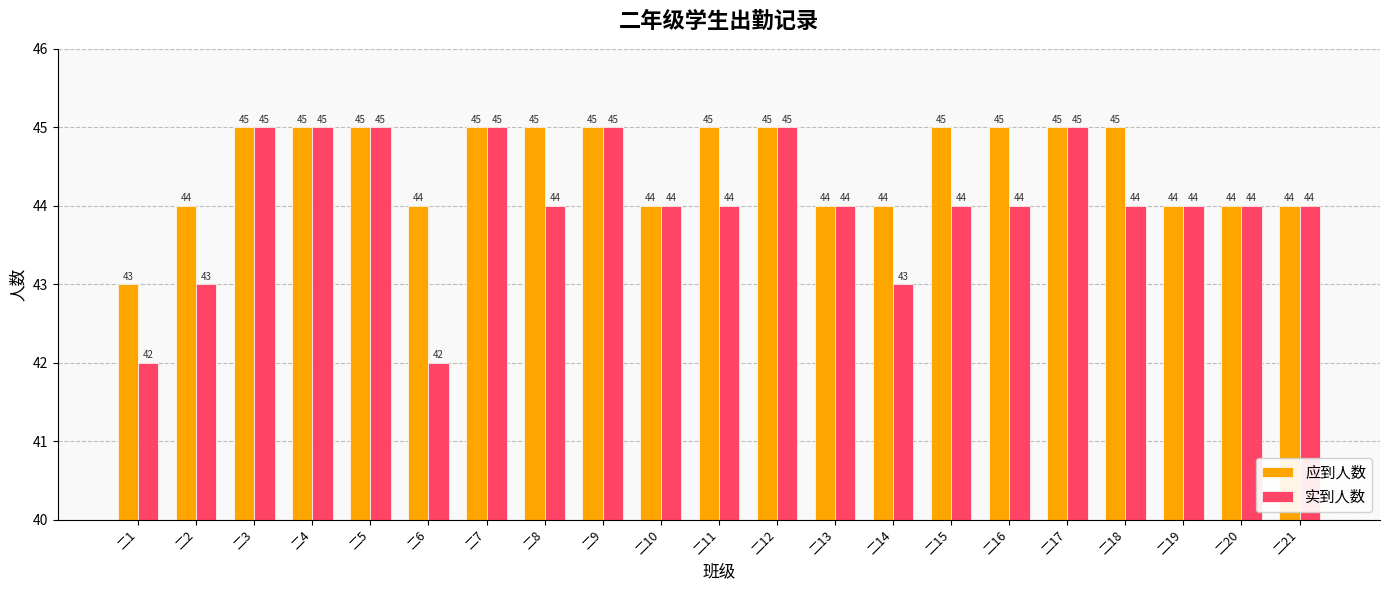

Which series has the largest total across all categories?

应到人数